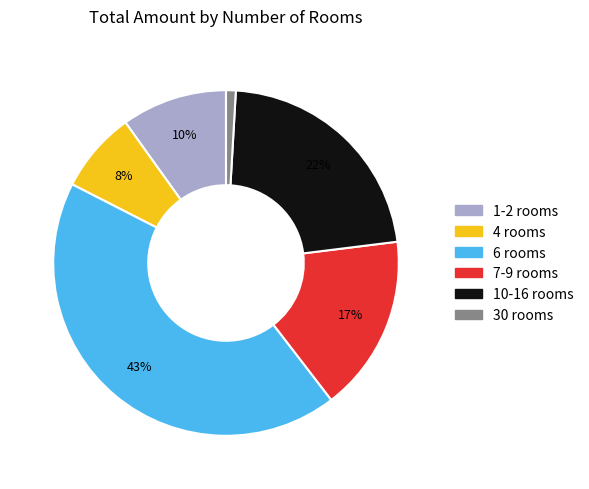

To the nearest percent, what is the difference between the largest and smallest slice percentages?

42%